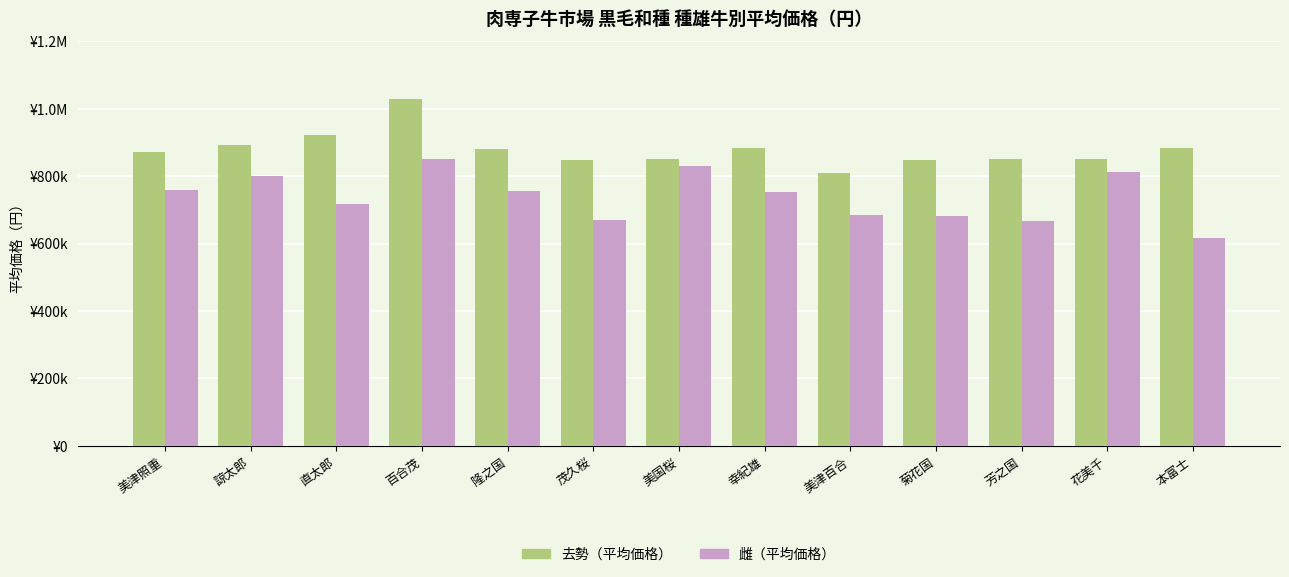

What are all the series names shown in the legend?

去勢（平均価格）, 雌（平均価格）